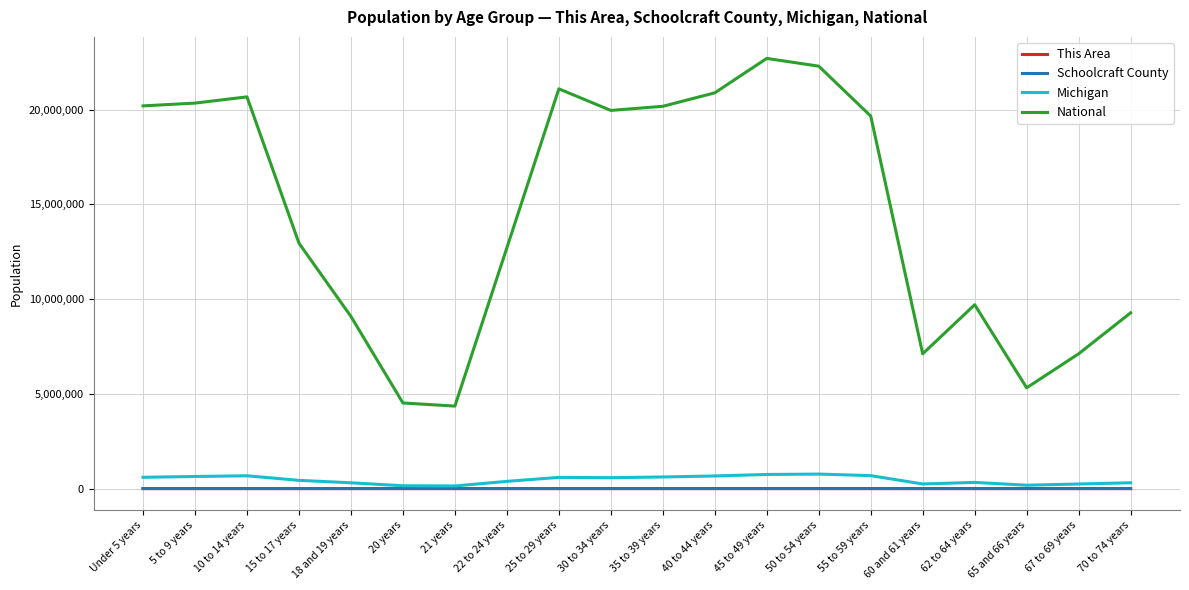

Which series changed the most between 5 to 9 years and 67 to 69 years?

National